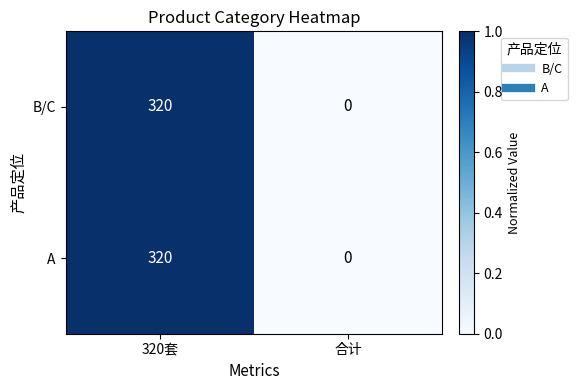

Read the B/C value at 320套, to the nearest 10.

320